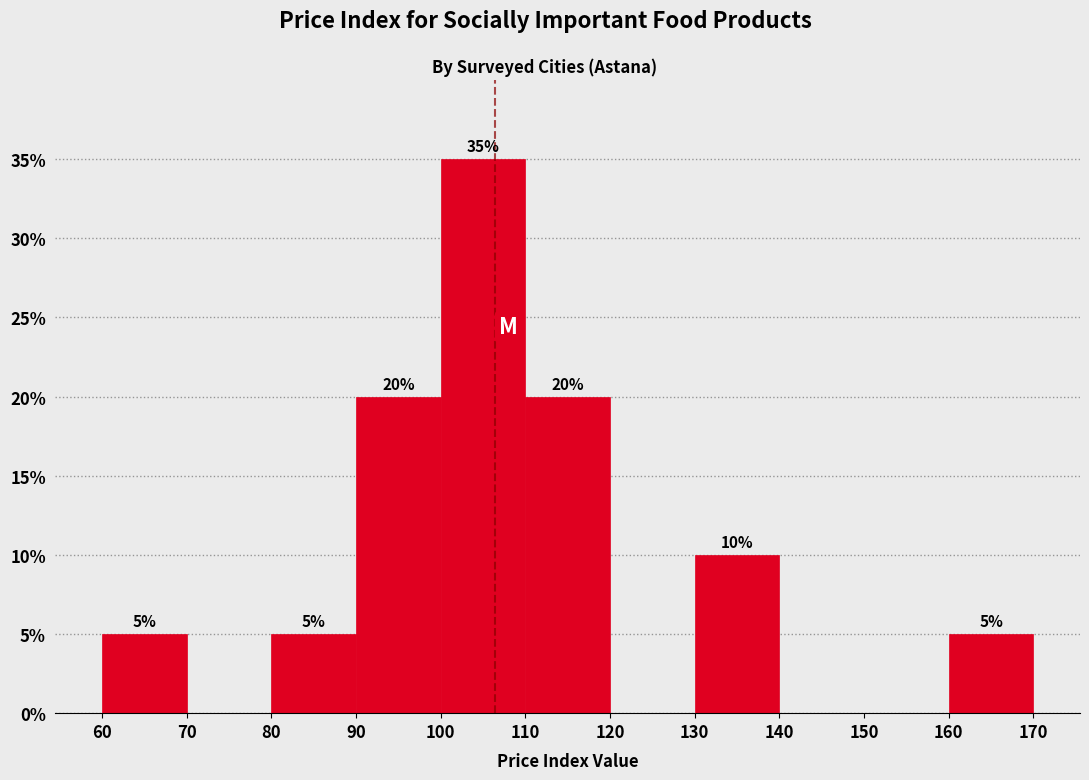

Over which range of the x-axis is the bar tallest?

100 to 110